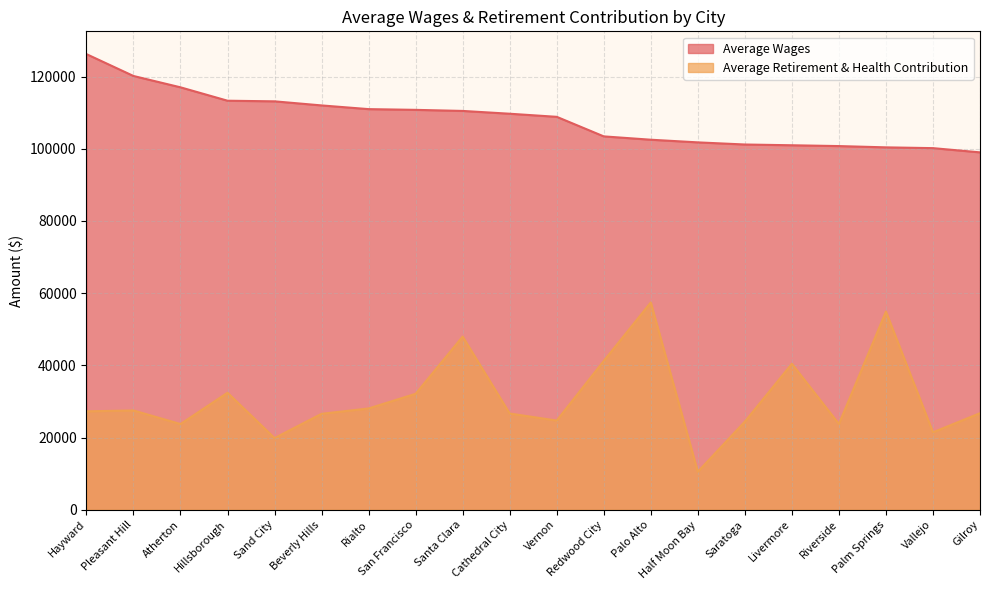

Reading left to right, what are all the values shown in this chart?

Average Wages: Hayward=126236.9	Pleasant Hill=120177.5	Atherton=117035.7	Hillsborough=113323.8	Sand City=113151.8	Beverly Hills=112020.9	Rialto=110995.2	San Francisco=110791.9	Santa Clara=110493.4	Cathedral City=109717.4	Vernon=108859.9	Redwood City=103441.5	Palo Alto=102518.0	Half Moon Bay=101781.7	Saratoga=101191.6	Livermore=100981.3	Riverside=100755.6	Palm Springs=100401.2	Vallejo=100185.7	Gilroy=99015.8
Average Retirement & Health Contribution: Hayward=27261.2	Pleasant Hill=27498.9	Atherton=23738.6	Hillsborough=32411.7	Sand City=19848.9	Beverly Hills=26577.2	Rialto=28054.6	San Francisco=32123.3	Santa Clara=47979.3	Cathedral City=26650.7	Vernon=24700.6	Redwood City=41226.0	Palo Alto=57428.0	Half Moon Bay=10515.0	Saratoga=24409.7	Livermore=40437.6	Riverside=23763.6	Palm Springs=54892.0	Vallejo=21452.4	Gilroy=26743.9